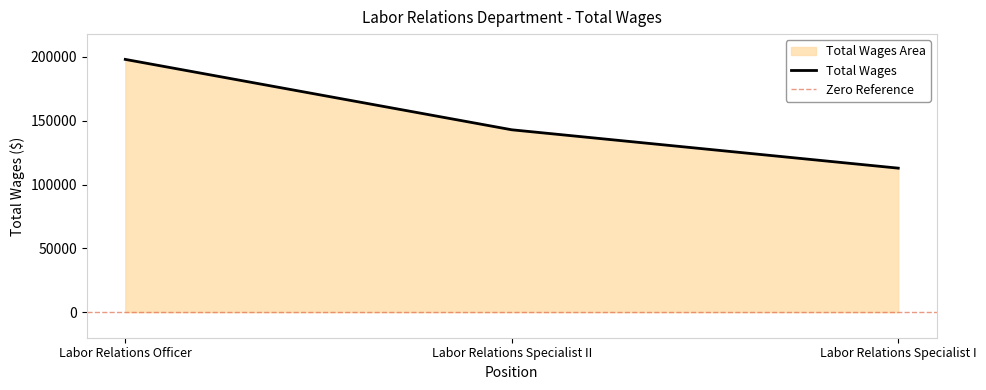

How many data points are less than 142866?

1